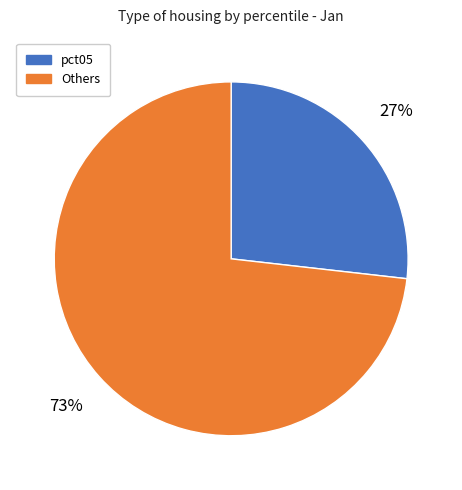

To the nearest percent, what is the difference between the largest and smallest slice percentages?

46%